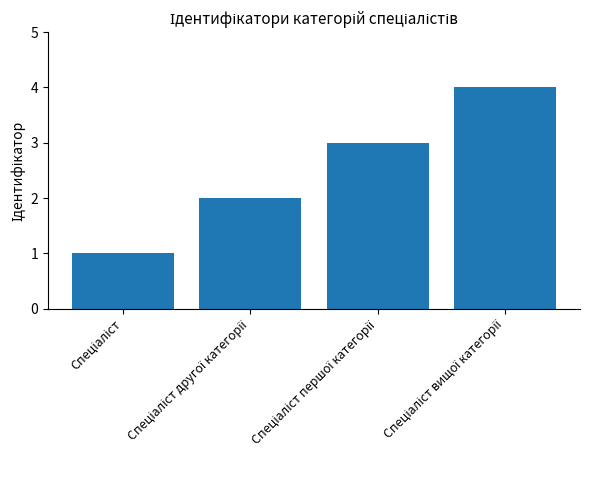

Count the values in the range 2 to 4.

3